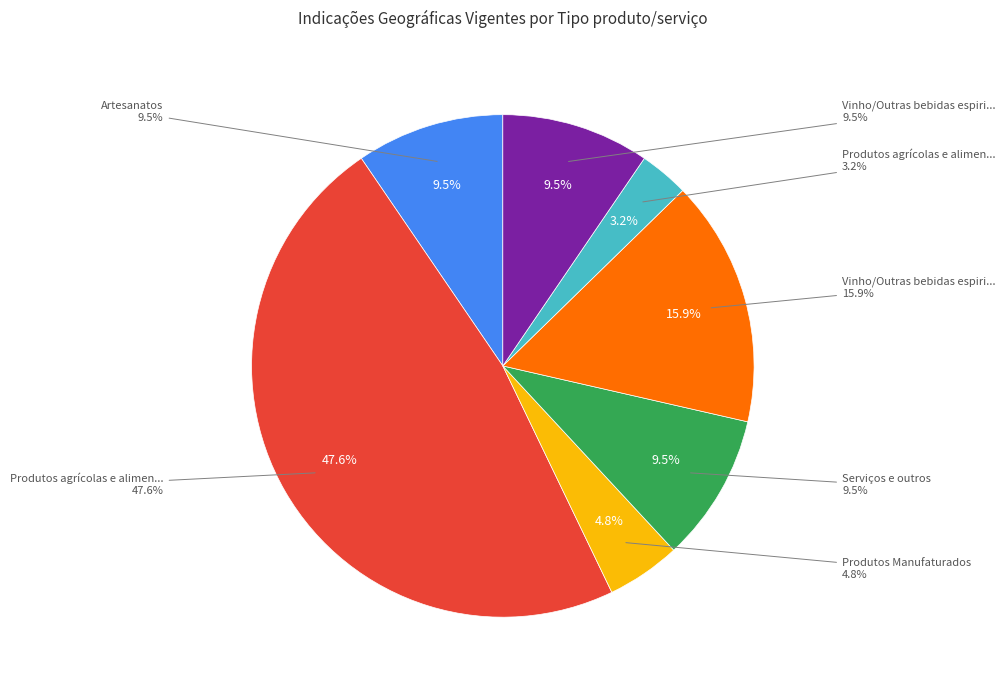

How many segments does this pie chart have?

7